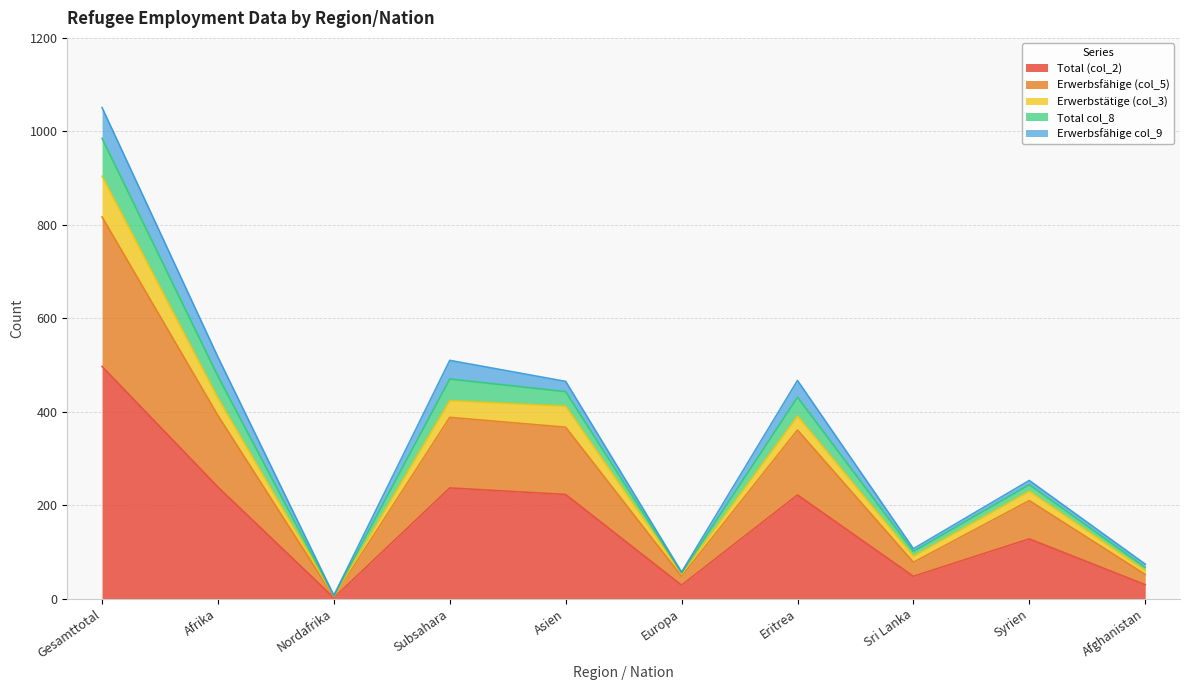

The value of Total (col_2) at Gesamttotal is 284. True or false?

False